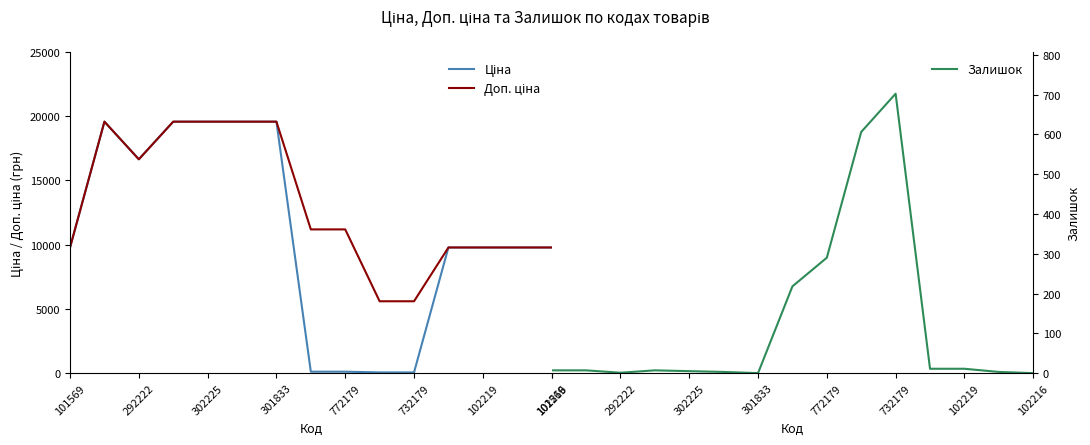

At which label is Залишок closest to 351?

772179